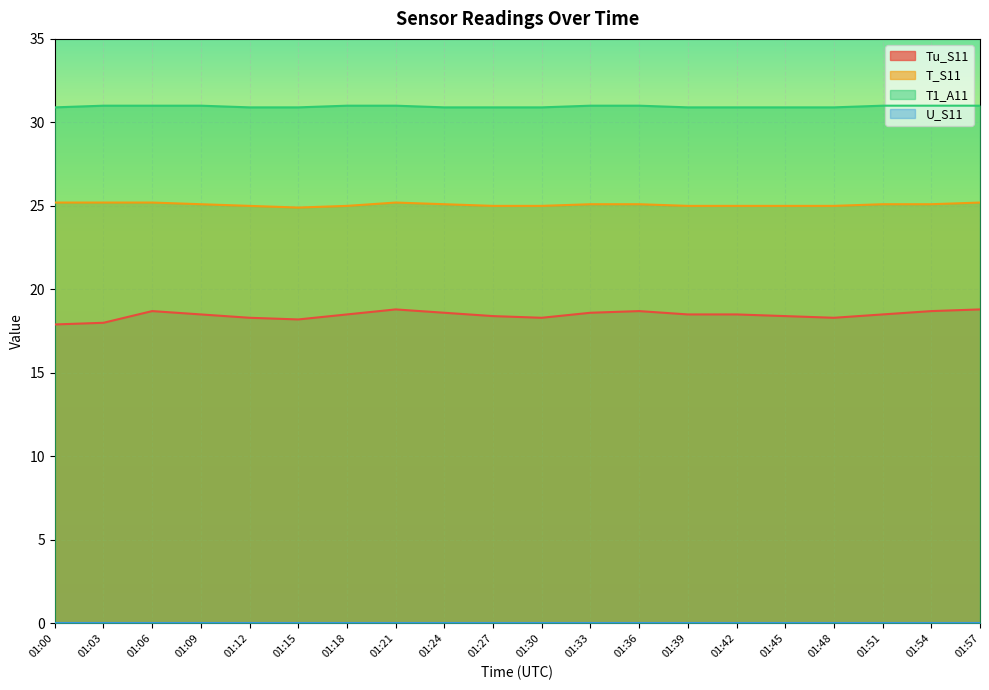

How many interior local valleys does the T_S11 series have?

1